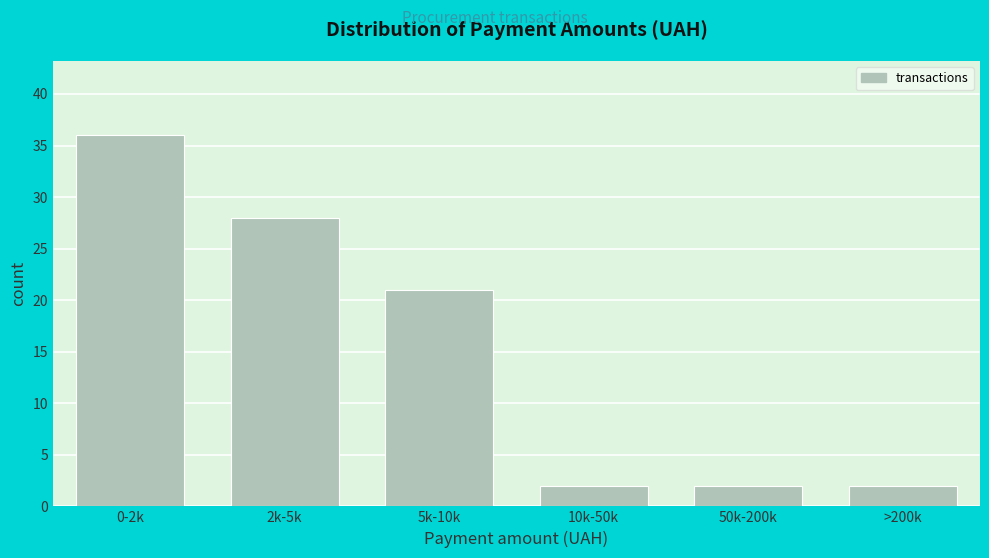

Reading left to right, what are all the values shown in this chart?

0-2k=36	2k-5k=28	5k-10k=21	10k-50k=2	50k-200k=2	>200k=2